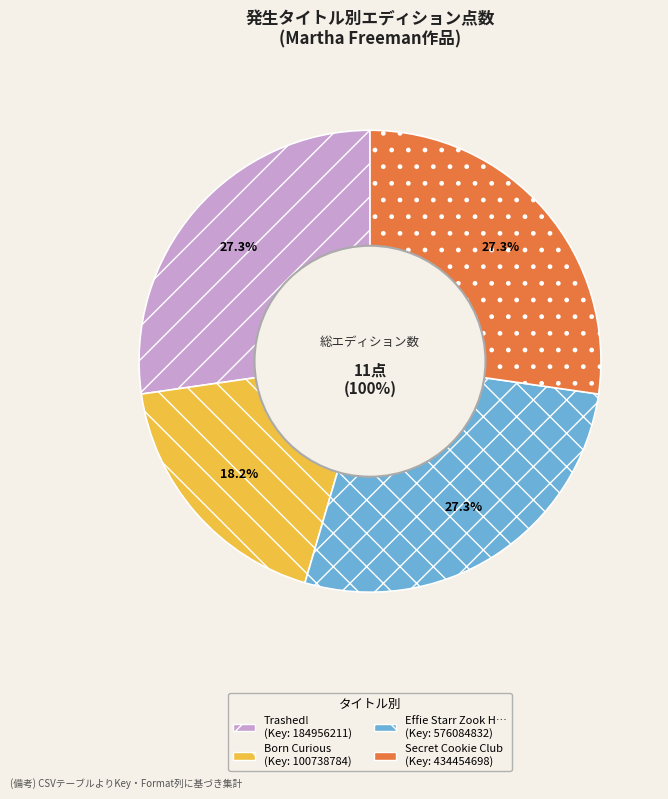

What is the largest slice in the pie chart?

Trashed!